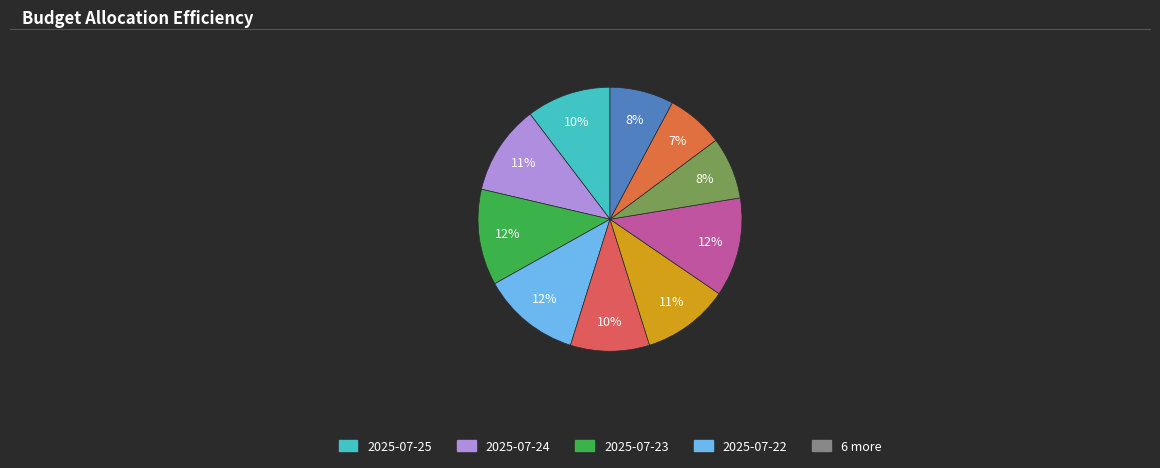

What is the smallest slice in the pie chart?

2025-07-15